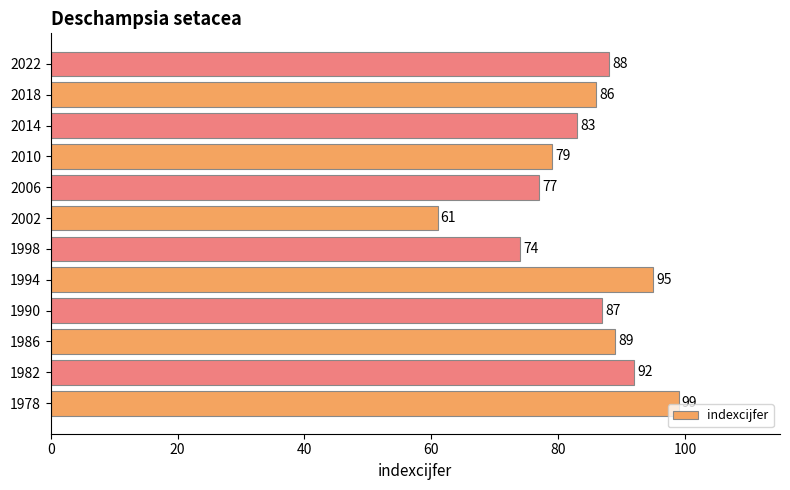

How many values are below 87?

6